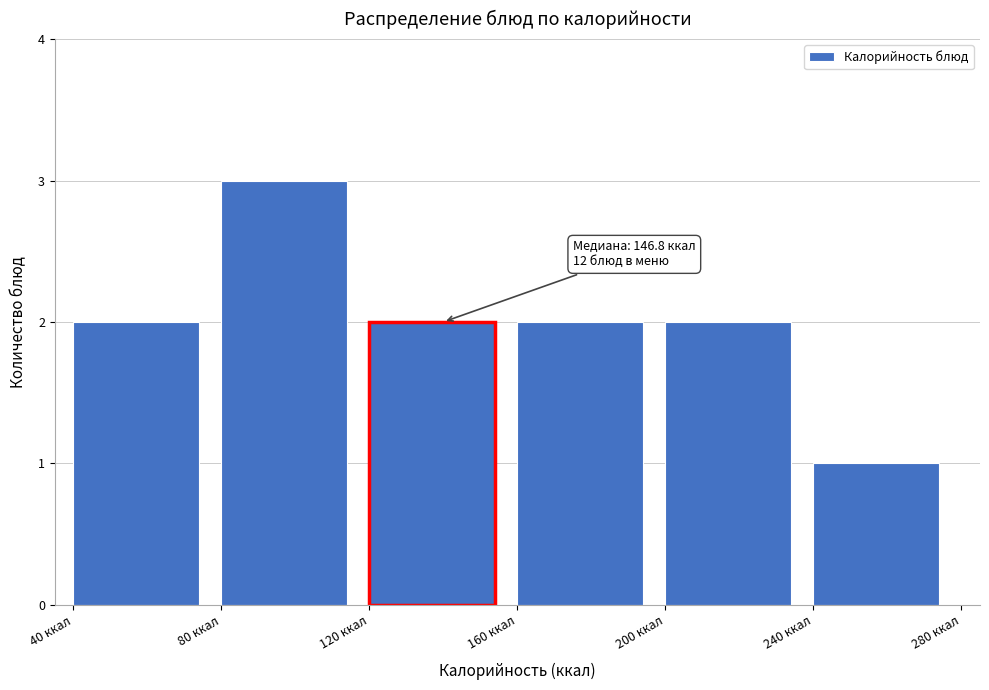

Which range on the x-axis has the tallest bar?

80 to 120